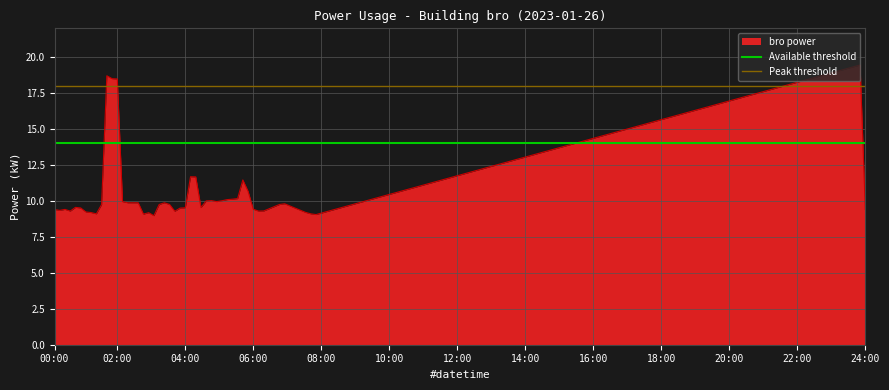

The value of bro power at 18:00 is 15.7. True or false?

True